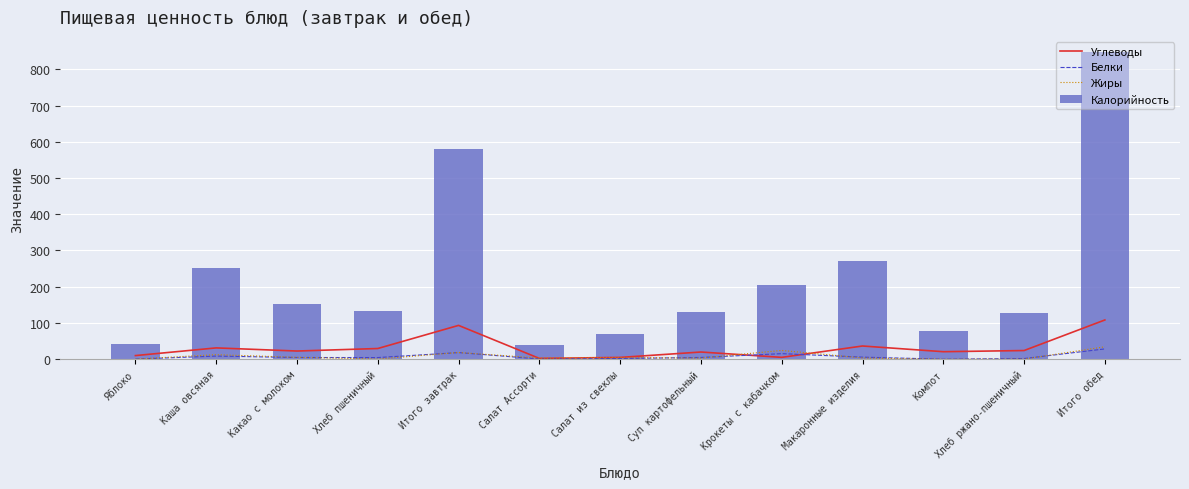

What is the difference between the highest and lowest values at Какао с молоком?

146.8